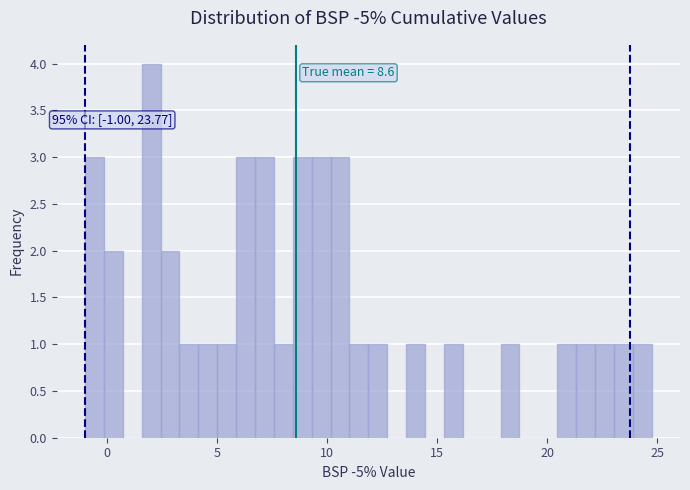

Read against the x-axis, roughly where is the centre of the tallest bar?

2.0